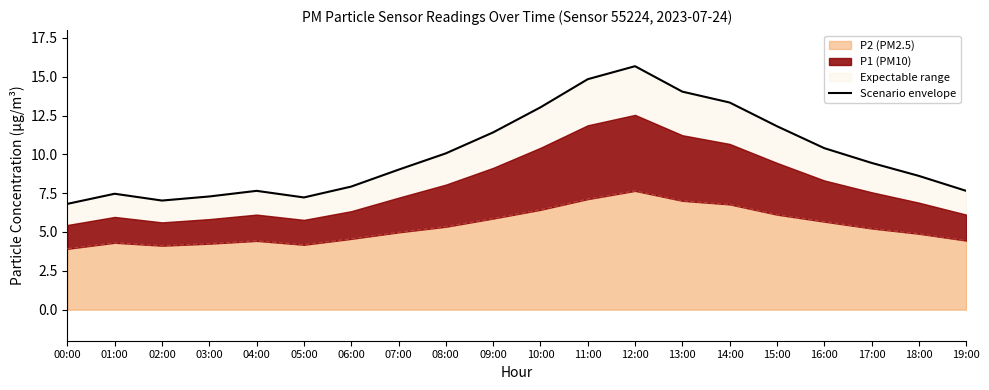

Reading left to right, extract all data points from this chart.

00:00=6.8	01:00=7.5	02:00=7.0	03:00=7.3	04:00=7.7	05:00=7.2	06:00=7.9	07:00=9.0	08:00=10.1	09:00=11.4	10:00=13.0	11:00=14.8	12:00=15.7	13:00=14.0	14:00=13.3	15:00=11.8	16:00=10.4	17:00=9.4	18:00=8.6	19:00=7.7